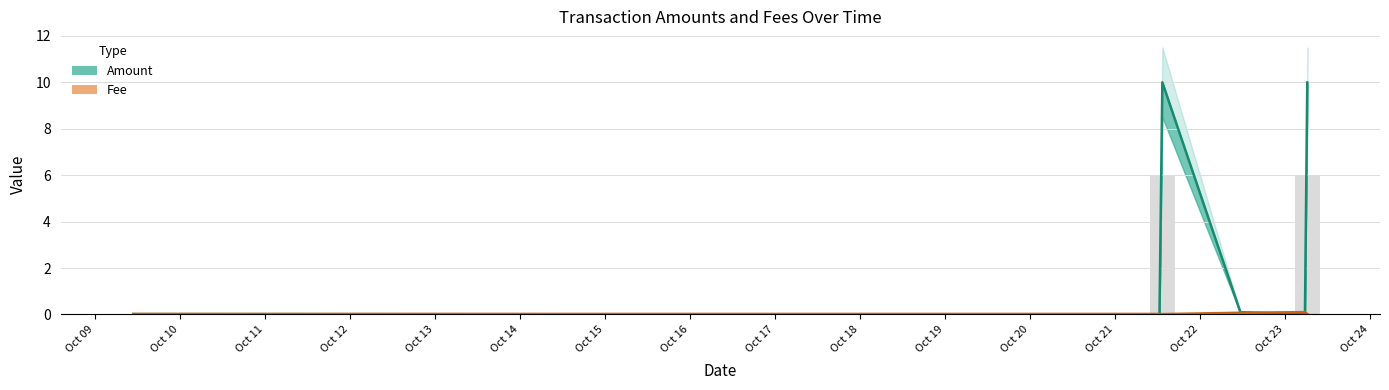

What are all the series names shown in the legend?

Amount, Fee